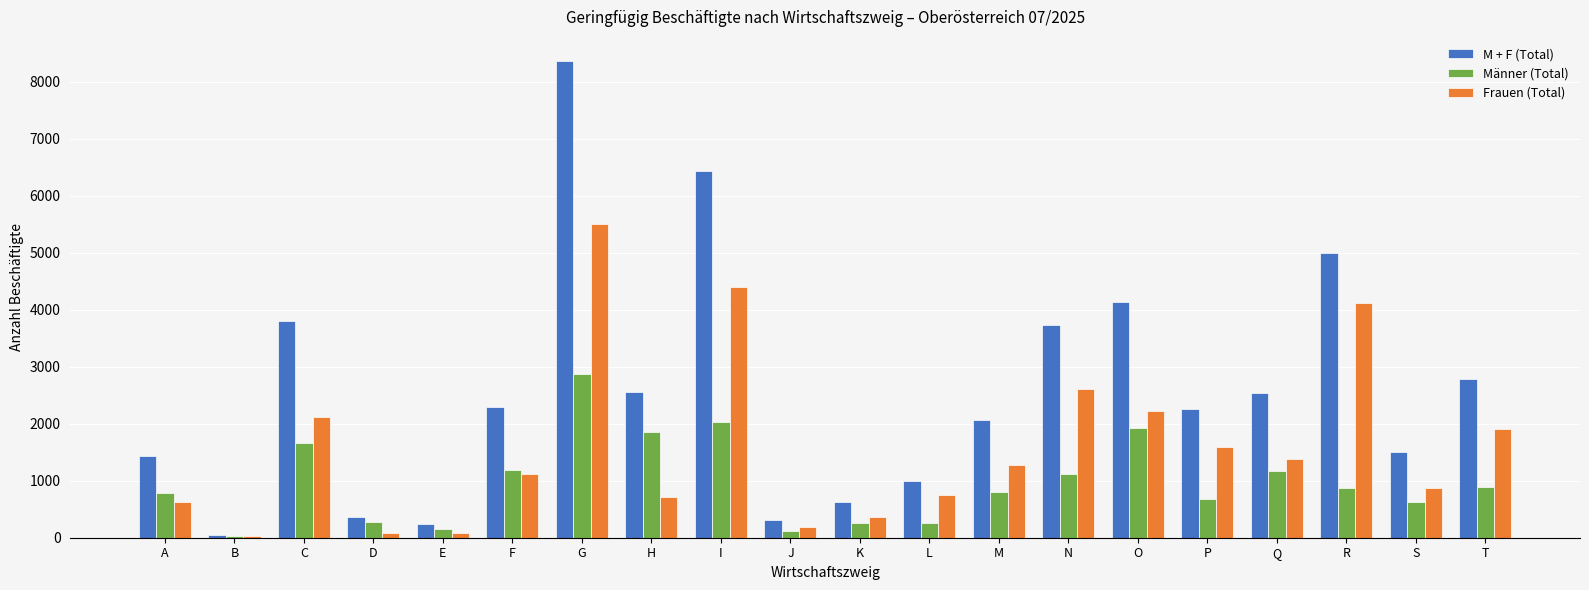

What is the sum of the Frauen (Total) values at Q and M?

2648